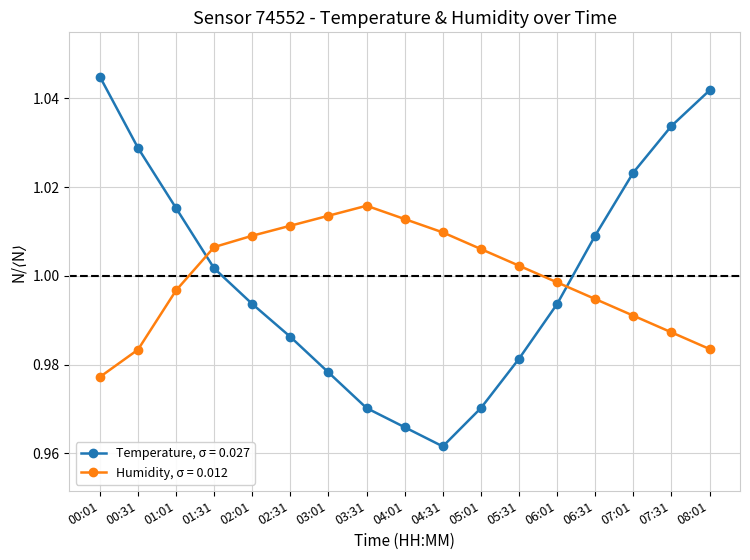

True or false: Humidity, σ = 0.012 has more than 2 points higher than both neighbors.

False